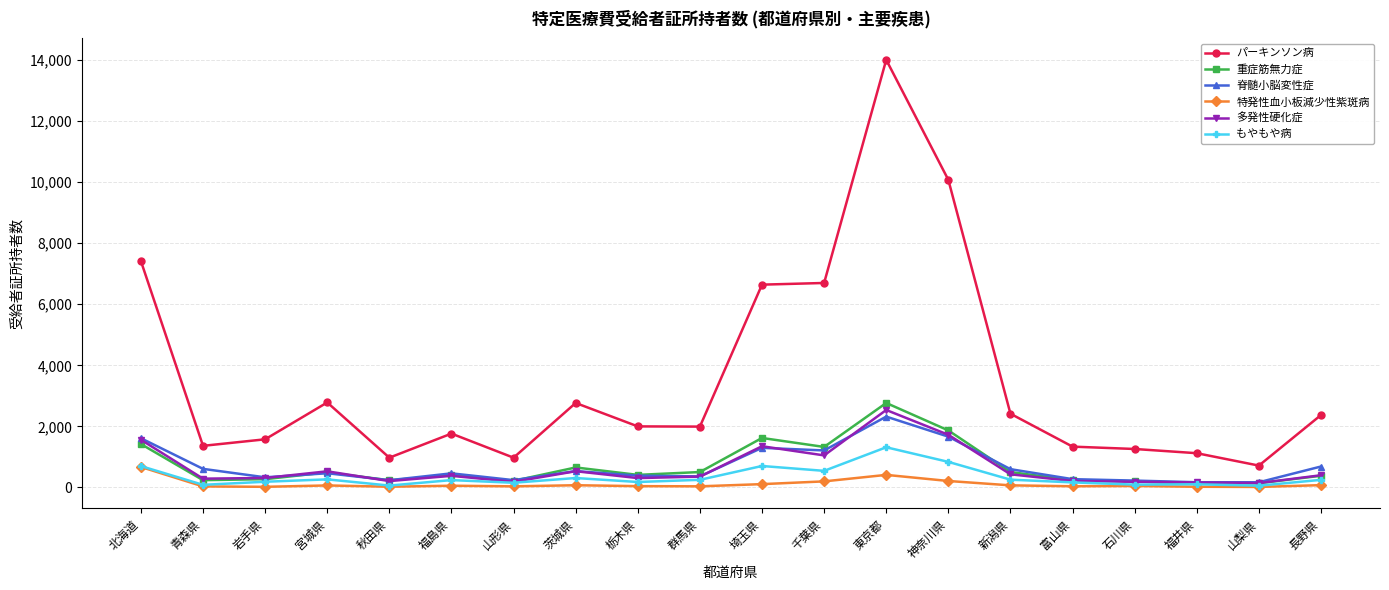

Is it true that パーキンソン病 equals 1261 at 石川県?

True